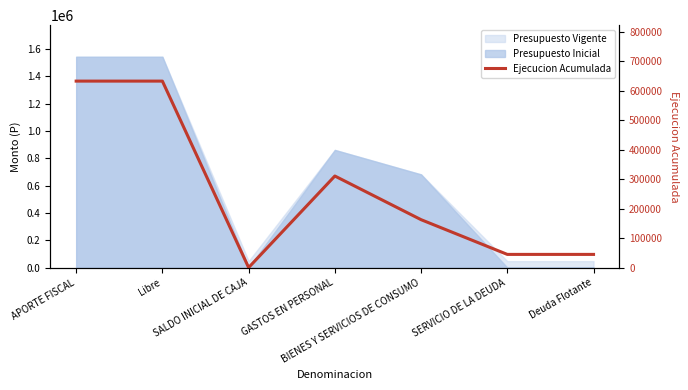

The chart shows a value of 310637 at GASTOS EN PERSONAL. True or false?

True